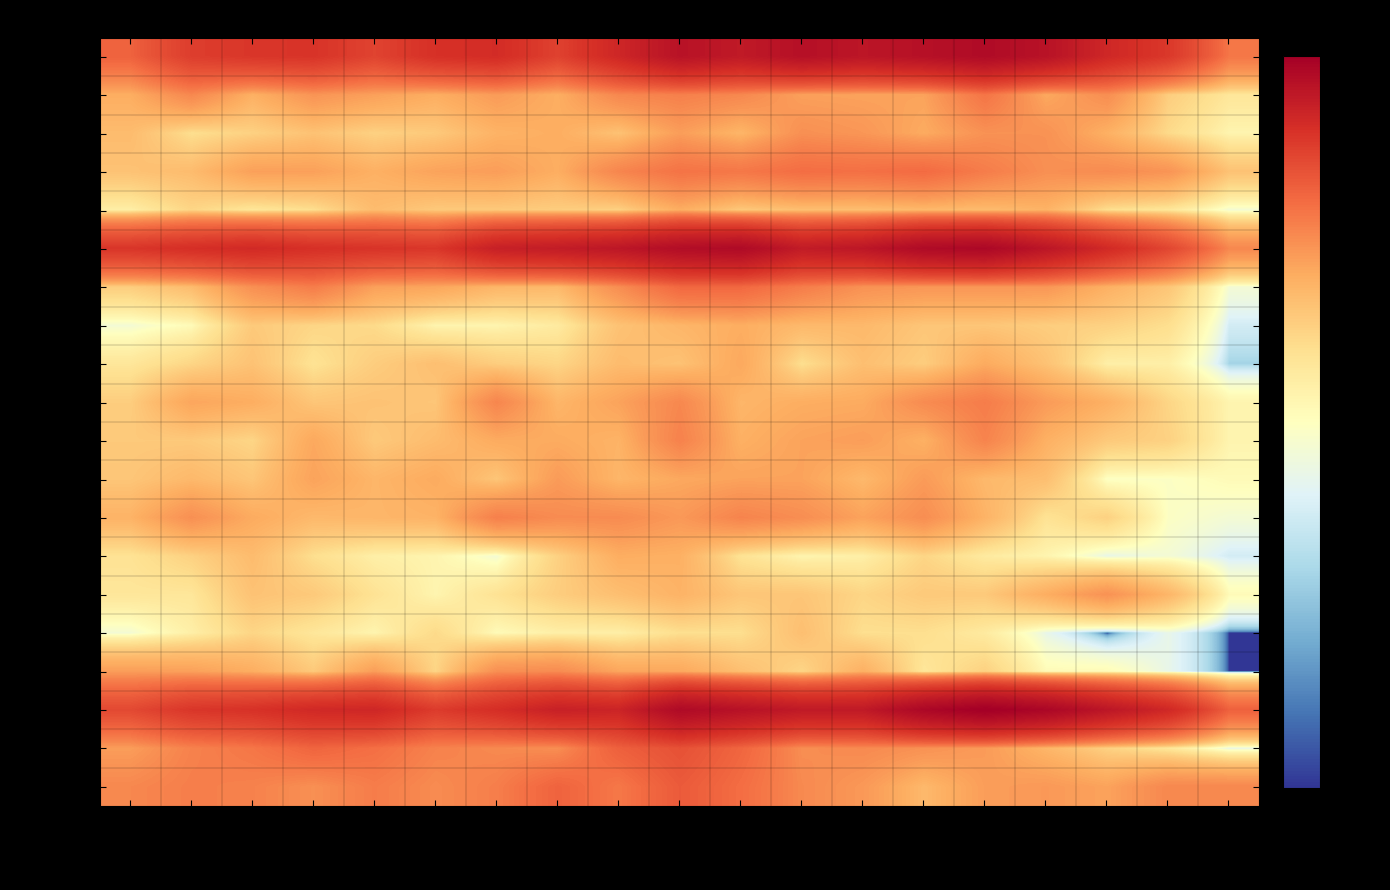

Reading left to right, list all the values displayed in this chart.

加里屋: 0～4歳=67.0	5～9歳=108.0	10～14歳=119.0	15～19歳=123.0	20～24歳=100.0	25～29歳=129.0	30～34歳=138.0	35～39歳=102.0	40～44歳=150.0	45～49歳=209.0	50～54歳=186.0	55～59歳=217.0	60～64歳=198.0	65～69歳=216.0	70～74歳=238.0	75～79歳=209.0	80～84歳=148.0	85～89歳=116.0	90歳以上=52.0
加里屋中洲: 0～4歳=26.0	5～9歳=42.0	10～14歳=25.0	15～19歳=36.0	20～24歳=31.0	25～29歳=26.0	30～34歳=33.0	35～39歳=26.0	40～44歳=42.0	45～49歳=46.0	50～54歳=42.0	55～59歳=31.0	60～64歳=30.0	65～69歳=30.0	70～74歳=53.0	75～79歳=28.0	80～84歳=39.0	85～89歳=16.0	90歳以上=10.0
上仮屋北: 0～4歳=21.0	5～9歳=12.0	10～14歳=15.0	15～19歳=19.0	20～24歳=15.0	25～29歳=17.0	30～34歳=24.0	35～39歳=26.0	40～44歳=19.0	45～49歳=32.0	50～54歳=23.0	55～59歳=38.0	60～64歳=35.0	65～69歳=27.0	70～74歳=37.0	75～79歳=37.0	80～84歳=25.0	85～89歳=13.0	90歳以上=7.0
上仮屋南: 0～4歳=19.0	5～9歳=21.0	10～14歳=31.0	15～19歳=31.0	20～24歳=25.0	25～29歳=30.0	30～34歳=32.0	35～39歳=26.0	40～44歳=43.0	45～49歳=54.0	50～54歳=51.0	55～59歳=58.0	60～64歳=56.0	65～69歳=60.0	70～74歳=48.0	75～79歳=38.0	80～84歳=40.0	85～89歳=36.0	90歳以上=19.0
細野町: 0～4歳=8.0	5～9歳=14.0	10～14歳=10.0	15～19歳=12.0	20～24歳=21.0	25～29歳=17.0	30～34歳=17.0	35～39歳=16.0	40～44歳=15.0	45～49歳=26.0	50～54歳=17.0	55～59歳=20.0	60～64歳=20.0	65～69歳=22.0	70～74歳=21.0	75～79歳=24.0	80～84歳=12.0	85～89歳=10.0	90歳以上=4.0
中広: 0～4歳=120.0	5～9歳=133.0	10～14歳=143.0	15～19歳=130.0	20～24歳=123.0	25～29歳=118.0	30～34歳=167.0	35～39歳=179.0	40～44歳=196.0	45～49歳=228.0	50～54歳=240.0	55～59歳=181.0	60～64歳=195.0	65～69歳=239.0	70～74歳=251.0	75～79歳=198.0	80～84歳=143.0	85～89歳=96.0	90歳以上=42.0
山手町: 0～4歳=16.0	5～9歳=21.0	10～14歳=38.0	15～19歳=48.0	20～24歳=31.0	25～29歳=29.0	30～34歳=23.0	35～39歳=22.0	40～44歳=39.0	45～49歳=62.0	50～54歳=62.0	55～59歳=48.0	60～64歳=37.0	65～69歳=35.0	70～74歳=35.0	75～79歳=35.0	80～84歳=25.0	85～89歳=18.0	90歳以上=4.0
元町: 0～4歳=4.0	5～9歳=6.0	10～14歳=17.0	15～19歳=14.0	20～24歳=13.0	25～29歳=7.0	30～34歳=7.0	35～39歳=9.0	40～44歳=19.0	45～49歳=23.0	50～54歳=26.0	55～59歳=22.0	60～64歳=22.0	65～69歳=18.0	70～74歳=18.0	75～79歳=16.0	80～84歳=15.0	85～89歳=12.0	90歳以上=2.0
寿町: 0～4歳=10.0	5～9歳=14.0	10～14歳=19.0	15～19歳=11.0	20～24歳=16.0	25～29歳=20.0	30～34歳=16.0	35～39歳=14.0	40～44歳=21.0	45～49歳=19.0	50～54歳=28.0	55～59歳=12.0	60～64歳=20.0	65～69歳=16.0	70～74歳=27.0	75～79歳=19.0	80～84歳=8.0	85～89歳=8.0	90歳以上=1.0
宮前町: 0～4歳=16.0	5～9歳=29.0	10～14歳=26.0	15～19歳=18.0	20～24歳=19.0	25～29歳=18.0	30～34歳=43.0	35～39歳=23.0	40～44歳=30.0	45～49歳=42.0	50～54歳=23.0	55～59歳=26.0	60～64歳=27.0	65～69歳=40.0	70～74歳=48.0	75～79歳=33.0	80～84歳=25.0	85～89歳=14.0	90歳以上=7.0
大町: 0～4歳=17.0	5～9歳=17.0	10～14歳=14.0	15～19歳=28.0	20～24歳=17.0	25～29歳=21.0	30～34歳=27.0	35～39歳=27.0	40～44歳=24.0	45～49歳=45.0	50～54歳=25.0	55～59歳=30.0	60～64歳=32.0	65～69歳=25.0	70～74歳=44.0	75～79歳=25.0	80～84歳=17.0	85～89歳=15.0	90歳以上=7.0
城西町: 0～4歳=18.0	5～9歳=22.0	10～14歳=18.0	15～19歳=30.0	20～24歳=23.0	25～29歳=27.0	30～34歳=18.0	35～39歳=33.0	40～44歳=23.0	45～49歳=28.0	50～54歳=30.0	55～59歳=30.0	60～64歳=22.0	65～69歳=33.0	70～74歳=22.0	75～79歳=20.0	80～84歳=5.0	85～89歳=5.0	90歳以上=6.0
若草町: 0～4歳=24.0	5～9歳=38.0	10～14歳=27.0	15～19歳=22.0	20～24歳=23.0	25～29歳=24.0	30～34歳=46.0	35～39歳=40.0	40～44歳=40.0	45～49歳=34.0	50～54歳=44.0	55～59歳=39.0	60～64歳=30.0	65～69歳=39.0	70～74歳=24.0	75～79歳=11.0	80～84歳=15.0	85～89歳=5.0	90歳以上=4.0
長池町: 0～4歳=11.0	5～9歳=15.0	10～14歳=21.0	15～19歳=12.0	20～24歳=8.0	25～29歳=7.0	30～34歳=4.0	35～39歳=15.0	40～44歳=26.0	45～49歳=25.0	50～54歳=11.0	55～59歳=7.0	60～64歳=8.0	65～69歳=14.0	70～74歳=9.0	75～79歳=7.0	80～84歳=3.0	85～89歳=4.0	90歳以上=2.0
惣門町: 0～4歳=10.0	5～9歳=10.0	10～14歳=19.0	15～19歳=17.0	20～24歳=11.0	25～29歳=7.0	30～34歳=11.0	35～39歳=16.0	40～44歳=20.0	45～49歳=24.0	50～54歳=18.0	55～59歳=18.0	60～64歳=14.0	65～69歳=17.0	70～74歳=17.0	75～79歳=26.0	80～84歳=37.0	85～89歳=23.0	90歳以上=6.0
三樋町: 0～4歳=4.0	5～9歳=8.0	10～14歳=14.0	15～19歳=10.0	20～24歳=7.0	25～29歳=13.0	30～34歳=6.0	35～39歳=8.0	40～44歳=8.0	45～49歳=12.0	50～54歳=12.0	55～59歳=20.0	60～64歳=12.0	65～69歳=12.0	70～74歳=9.0	75～79歳=3.0	80～84歳=0.1	85～89歳=3.0	90歳以上=0.1
六百目町: 0～4歳=32.0	5～9歳=31.0	10～14歳=26.0	15～19歳=17.0	20～24歳=32.0	25～29歳=14.0	30～34歳=38.0	35～39歳=40.0	40～44歳=29.0	45～49歳=28.0	50～54歳=20.0	55～59歳=14.0	60～64歳=25.0	65～69歳=10.0	70～74歳=15.0	75～79歳=6.0	80～84歳=6.0	85～89歳=3.0	90歳以上=0.1
塩屋: 0～4歳=93.0	5～9歳=119.0	10～14歳=127.0	15～19歳=145.0	20～24歳=150.0	25～29歳=111.0	30～34歳=134.0	35～39歳=166.0	40～44歳=156.0	45～49歳=241.0	50～54歳=212.0	55～59歳=186.0	60～64歳=186.0	65～69歳=252.0	70～74歳=290.0	75～79歳=255.0	80～84歳=197.0	85～89歳=147.0	90歳以上=68.0
板屋町: 0～4歳=32.0	5～9歳=45.0	10～14歳=52.0	15～19歳=65.0	20～24歳=57.0	25～29歳=45.0	30～34歳=41.0	35～39歳=39.0	40～44歳=69.0	45～49歳=84.0	50～54歳=64.0	55～59歳=39.0	60～64歳=41.0	65～69歳=37.0	70～74歳=33.0	75～79歳=23.0	80～84歳=15.0	85～89歳=10.0	90歳以上=3.0
片浜町: 0～4歳=42.0	5～9歳=47.0	10～14歳=45.0	15～19歳=38.0	20～24歳=48.0	25～29歳=40.0	30～34歳=47.0	35～39歳=66.0	40～44歳=51.0	45～49歳=74.0	50～54歳=58.0	55～59歳=41.0	60～64歳=34.0	65～69歳=22.0	70～74歳=32.0	75～79歳=34.0	80～84歳=30.0	85～89歳=42.0	90歳以上=42.0